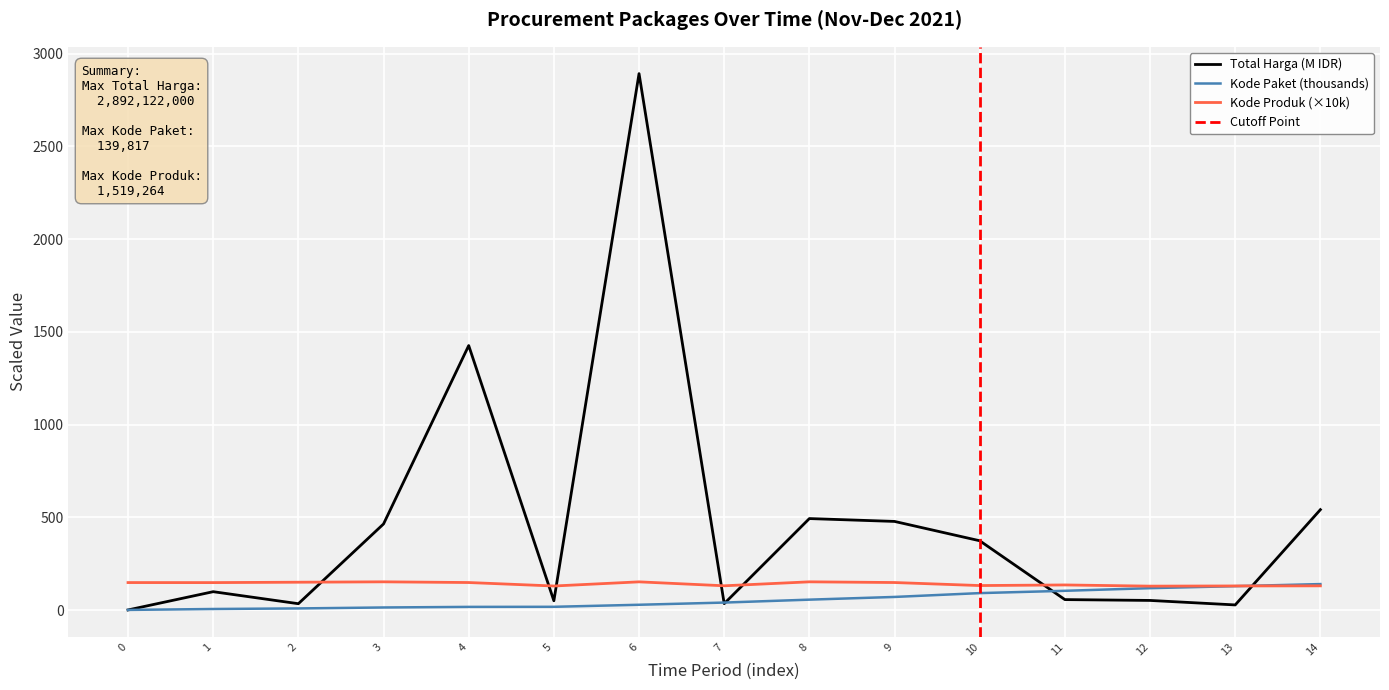

Count the number of data series in this chart.

3